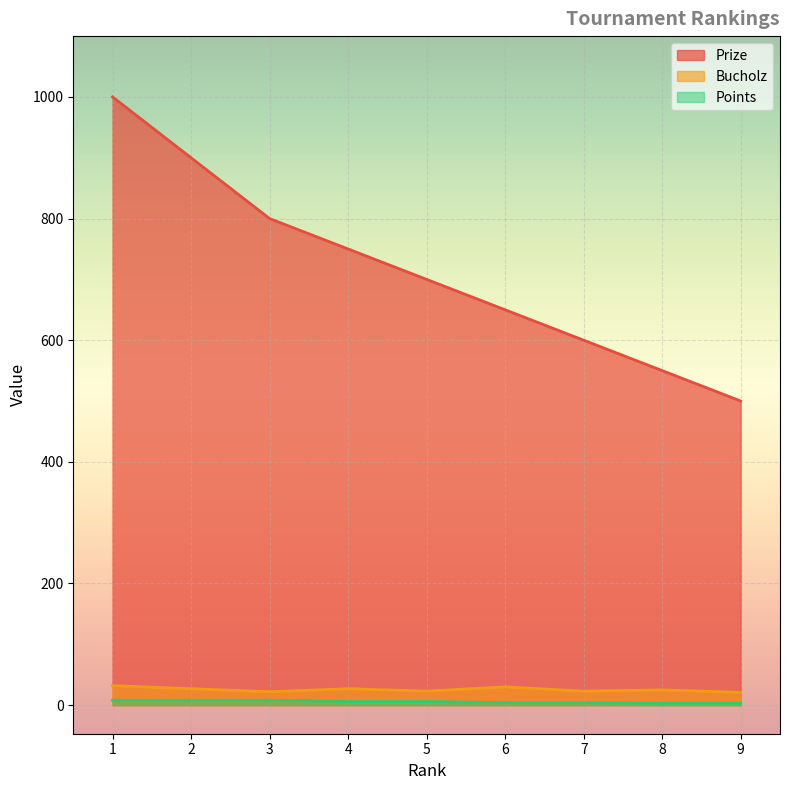

Which category has the lowest value in the Bucholz series?

9